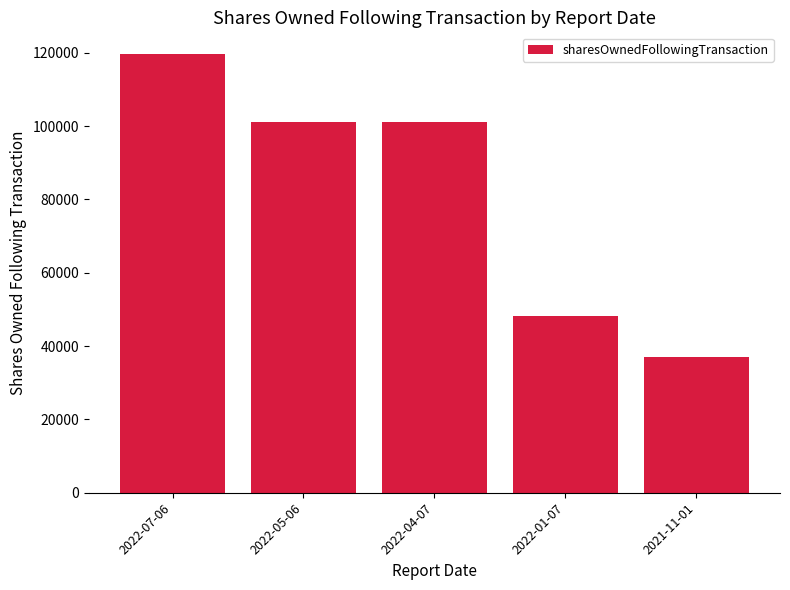

What is the difference between the second highest and second lowest values?

52781